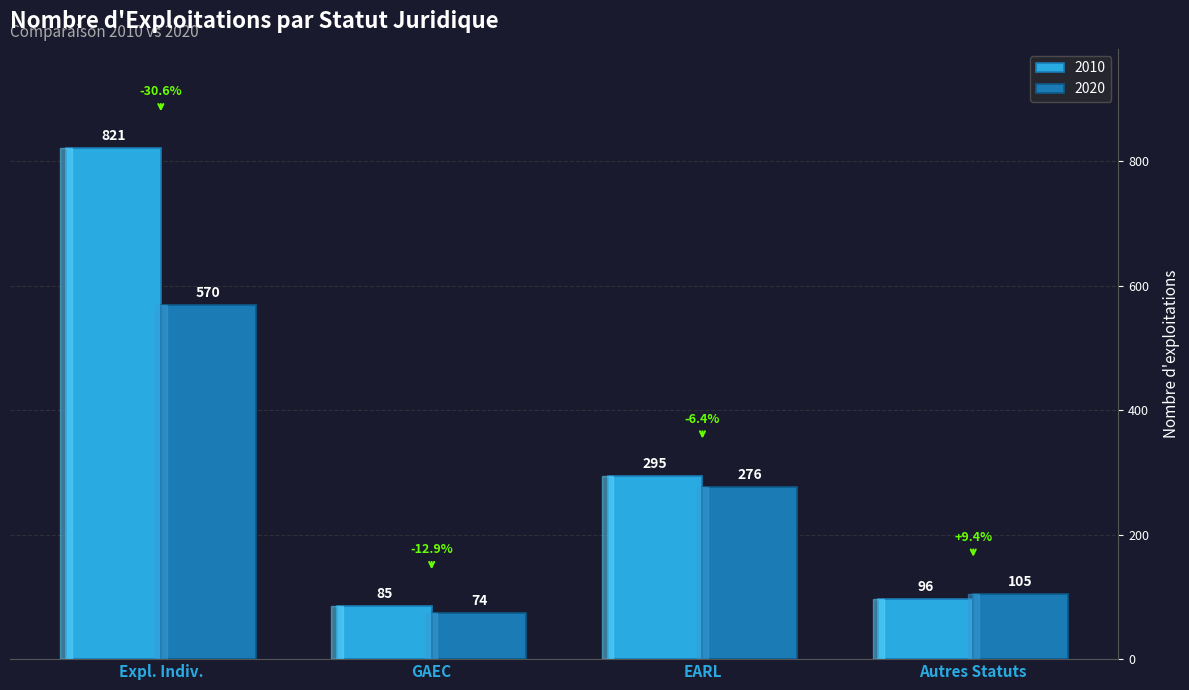

Reading left to right, list all the values displayed in this chart.

2010: Expl. Indiv.=821	GAEC=85	EARL=295	Autres Statuts=96
2020: Expl. Indiv.=570	GAEC=74	EARL=276	Autres Statuts=105